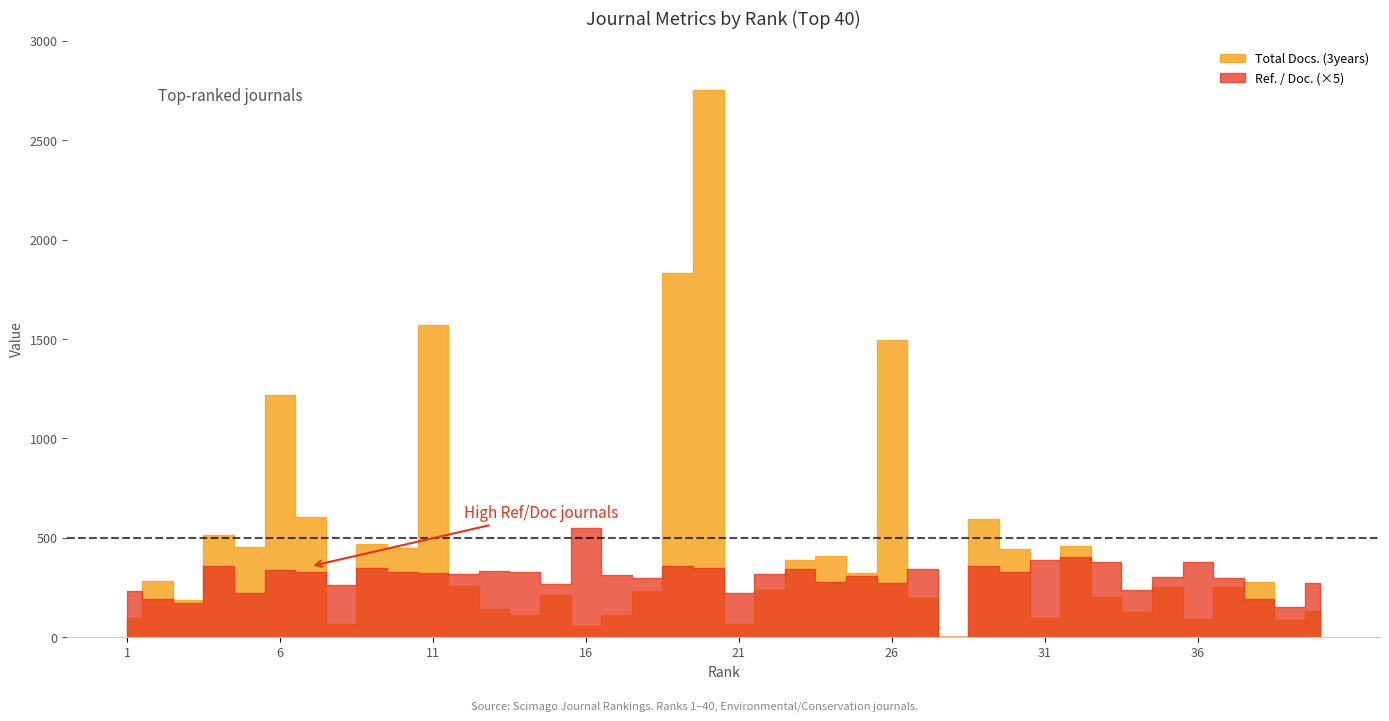

How many categories are shown in the chart?

40